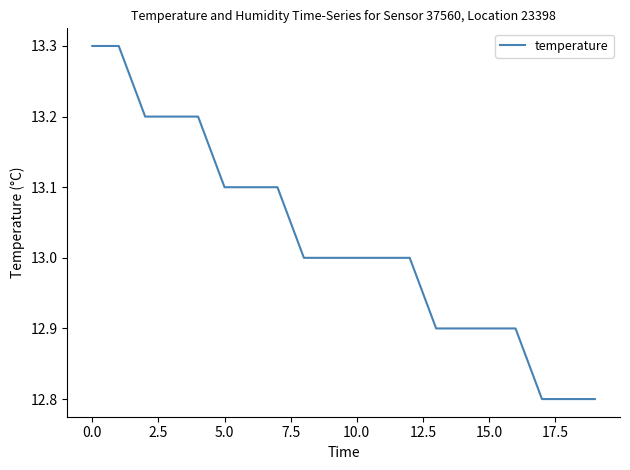

What is the maximum value shown in the chart?

13.3